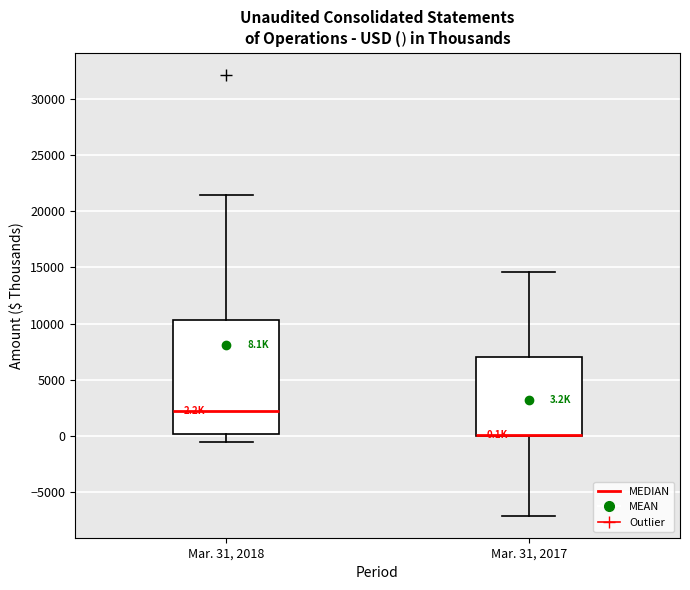

Comparing the boxes themselves (not the whiskers), which one is the tallest?

Mar. 31, 2018